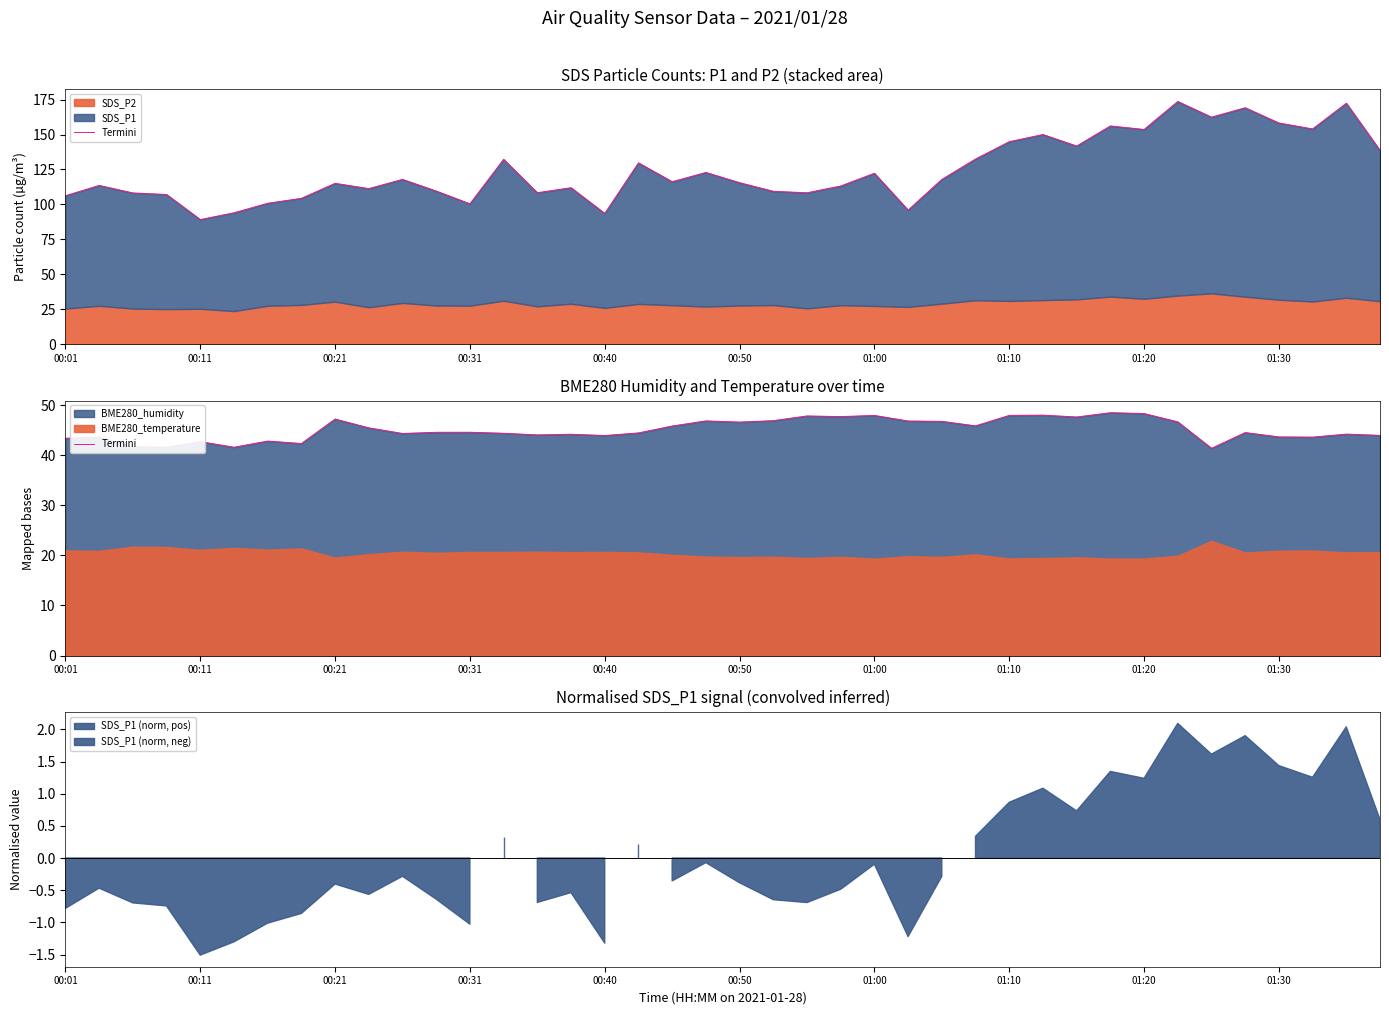

True or false: the data shows 77.2 at 00:21.

False